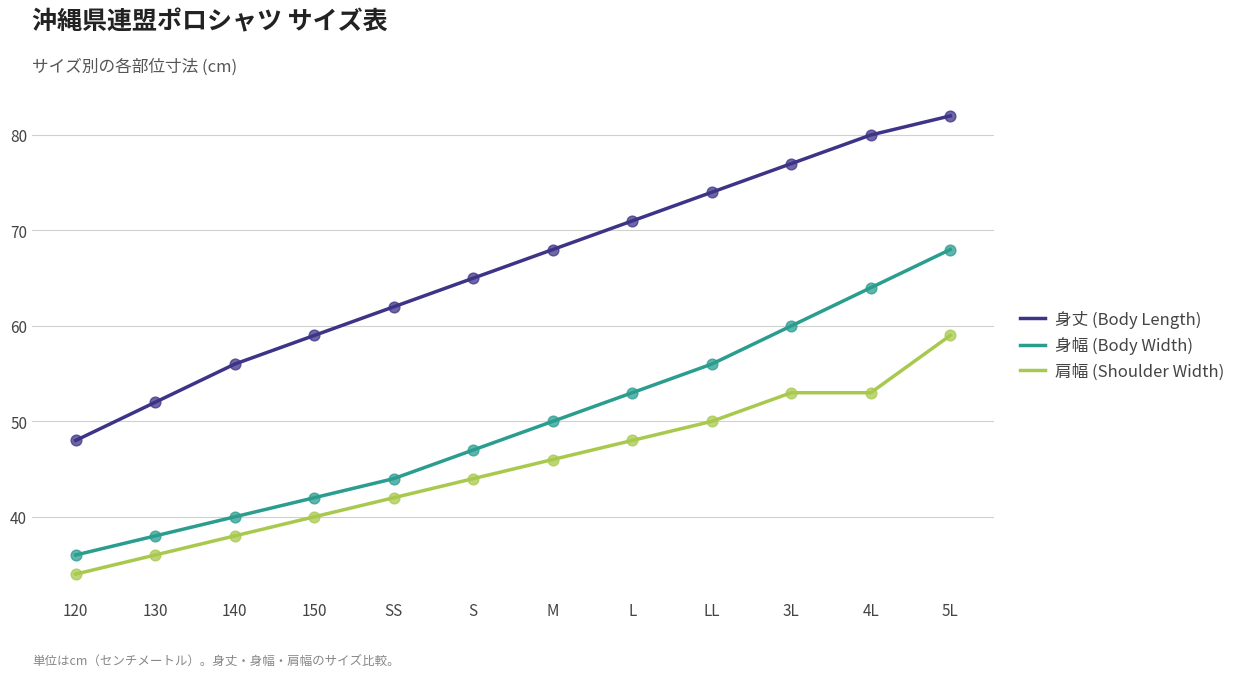

At which category is the sum across all series the highest?

5L